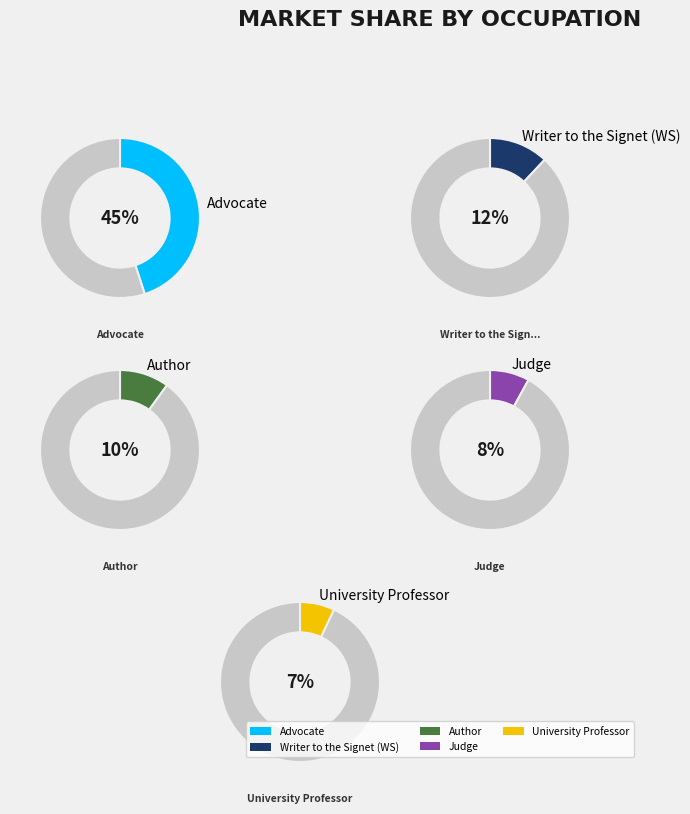

To the nearest percent, what is the difference between the Advocate and University Professor slice percentages?

38%